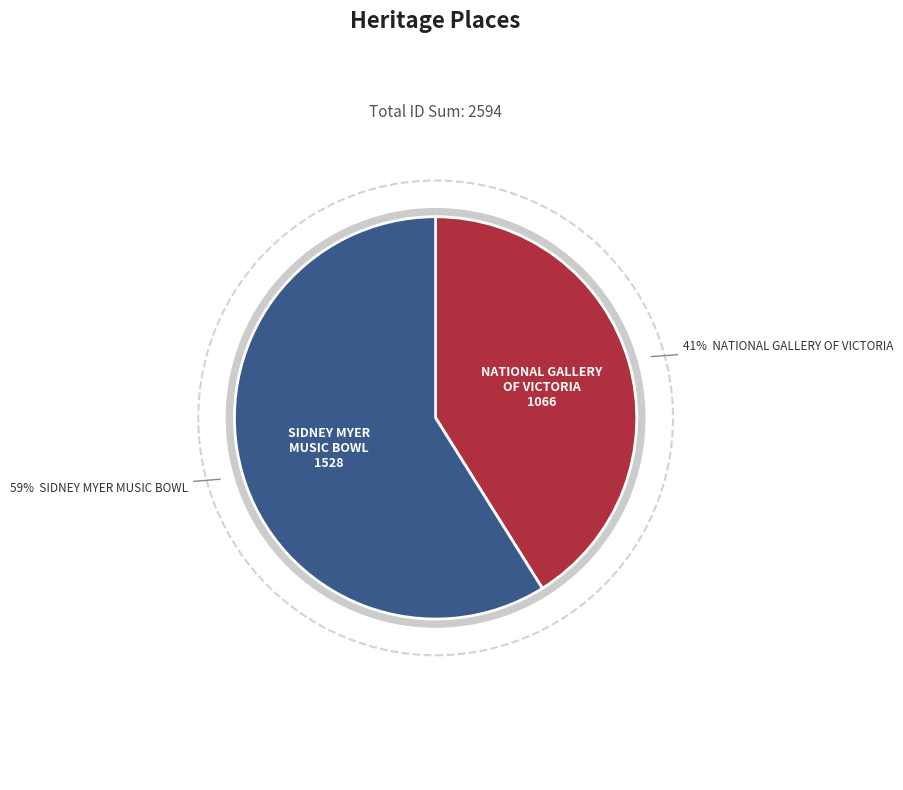

What is the largest slice in the pie chart?

SIDNEY MYER MUSIC BOWL